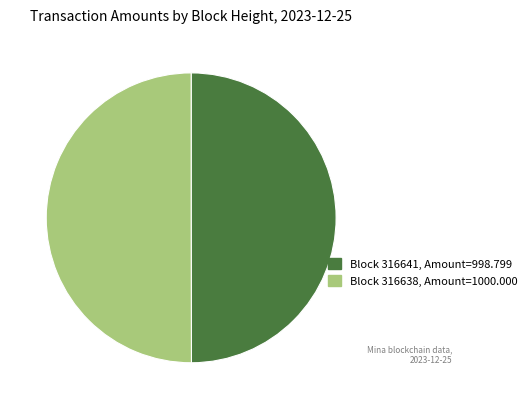

How many segments does this pie chart have?

2